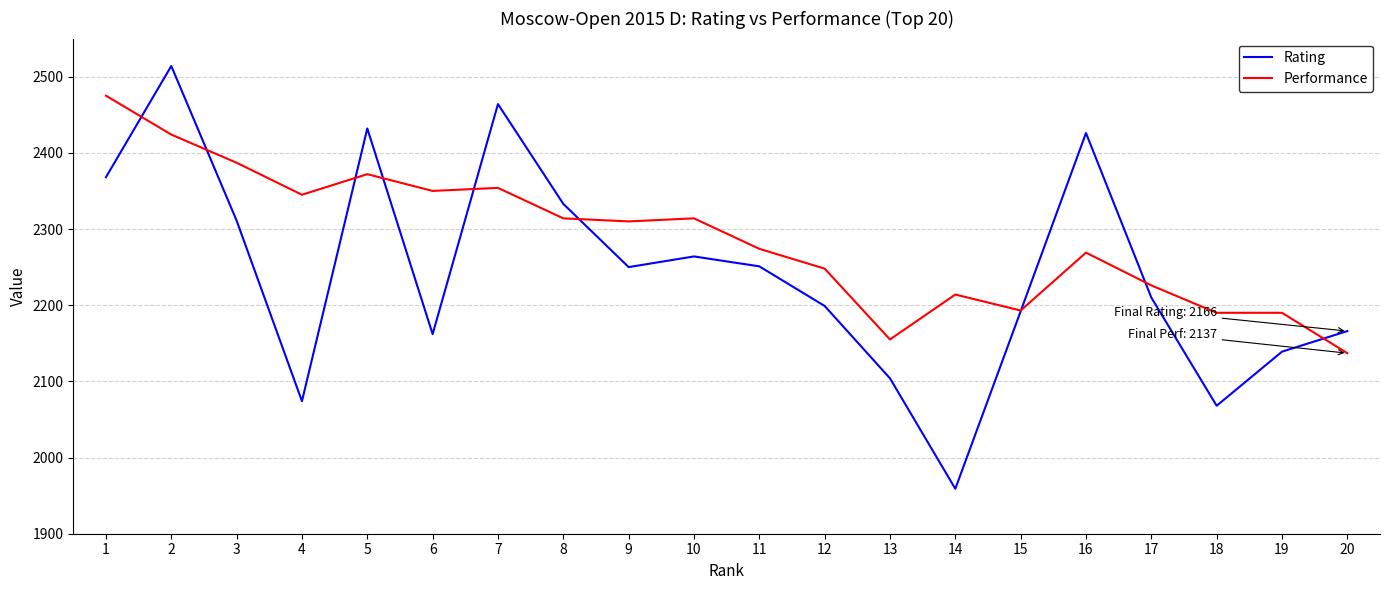

What is the approximate value of Rating at 14?

1959